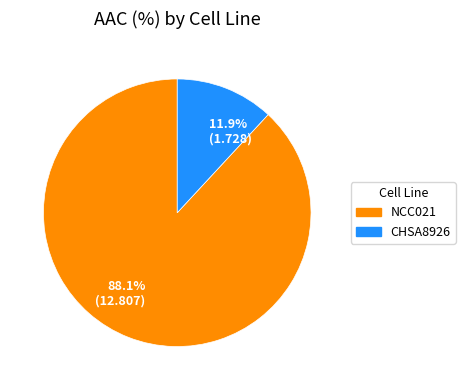

Which category has the smallest portion of the pie?

CHSA8926